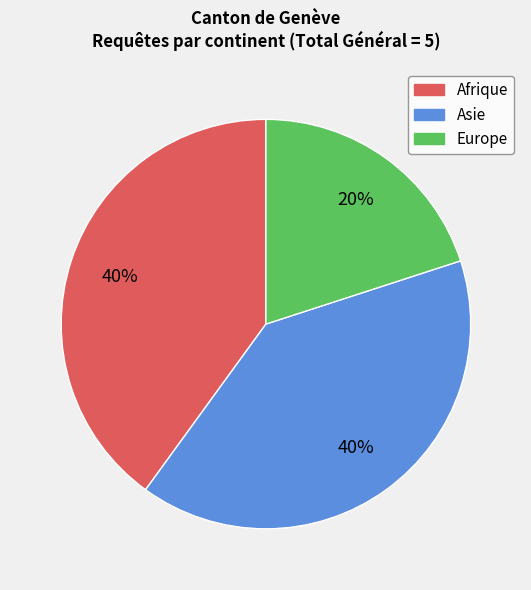

The Europe slice represents 8% of the pie. True or false?

False